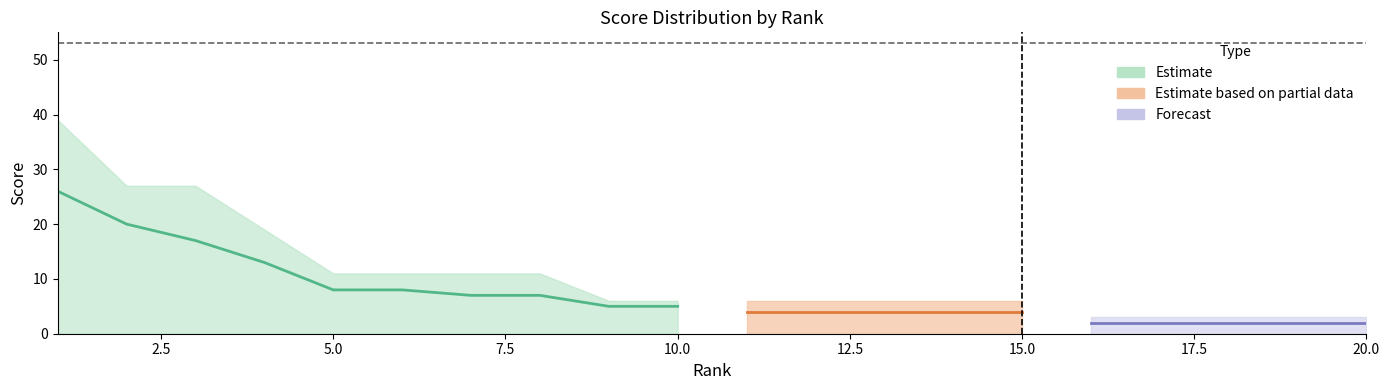

True or false: score_lower has a value of 0 at 15.

True